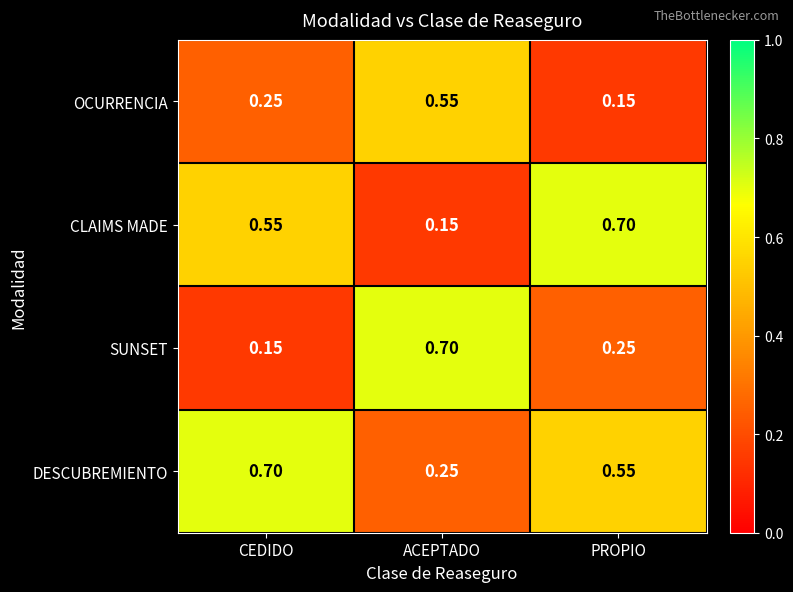

Which series has the largest total across all categories?

DESCUBREMIENTO